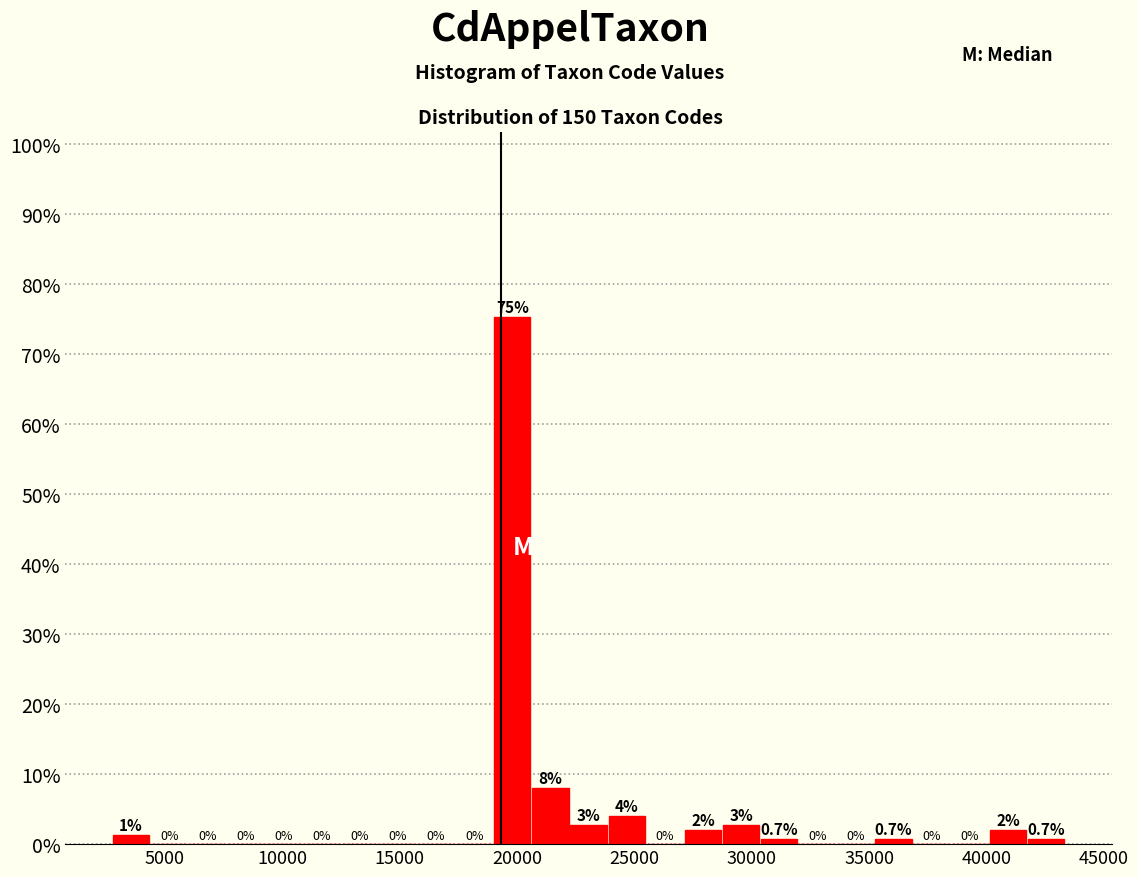

Around what value on the x-axis is the tallest bar? Give the approximate position of its centre, as read against the axis.

20000